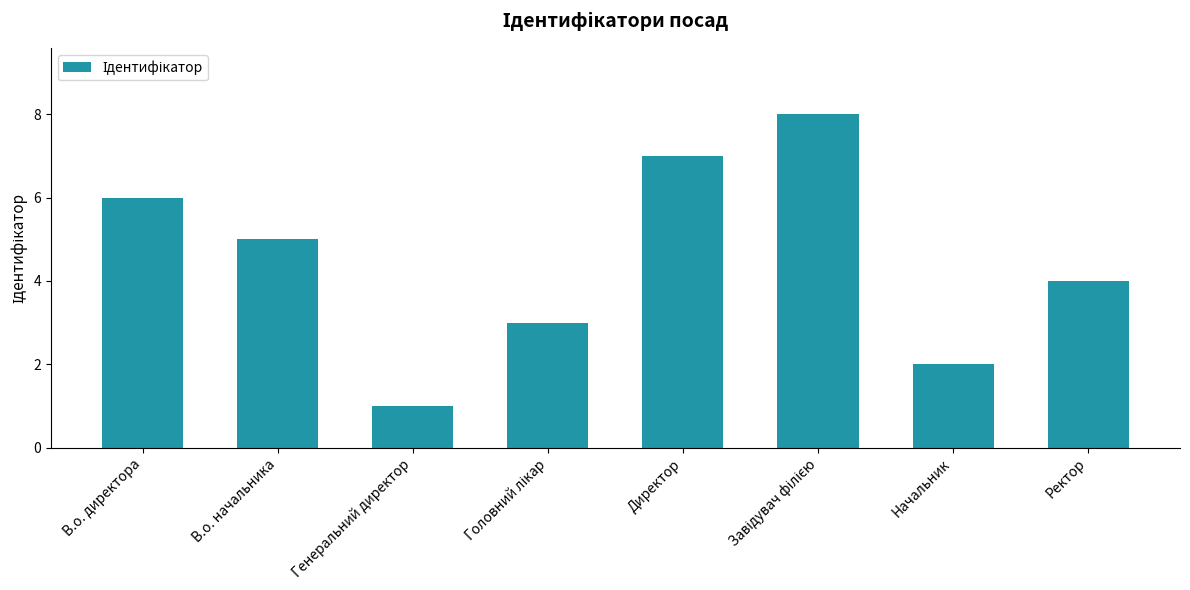

Reading right to left, list all the values displayed in this chart.

4	2	8	7	3	1	5	6